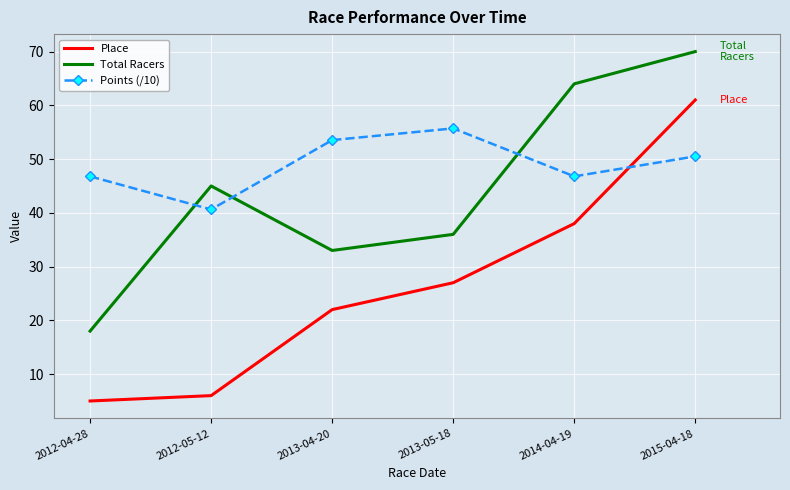

Reading left to right, what are all the values shown in this chart?

Place: 2012-04-28=5.0	2012-05-12=6.0	2013-04-20=22.0	2013-05-18=27.0	2014-04-19=38.0	2015-04-18=61.0
Total Racers: 2012-04-28=18.0	2012-05-12=45.0	2013-04-20=33.0	2013-05-18=36.0	2014-04-19=64.0	2015-04-18=70.0
Points (/10): 2012-04-28=46.8	2012-05-12=40.6	2013-04-20=53.5	2013-05-18=55.7	2014-04-19=46.8	2015-04-18=50.5